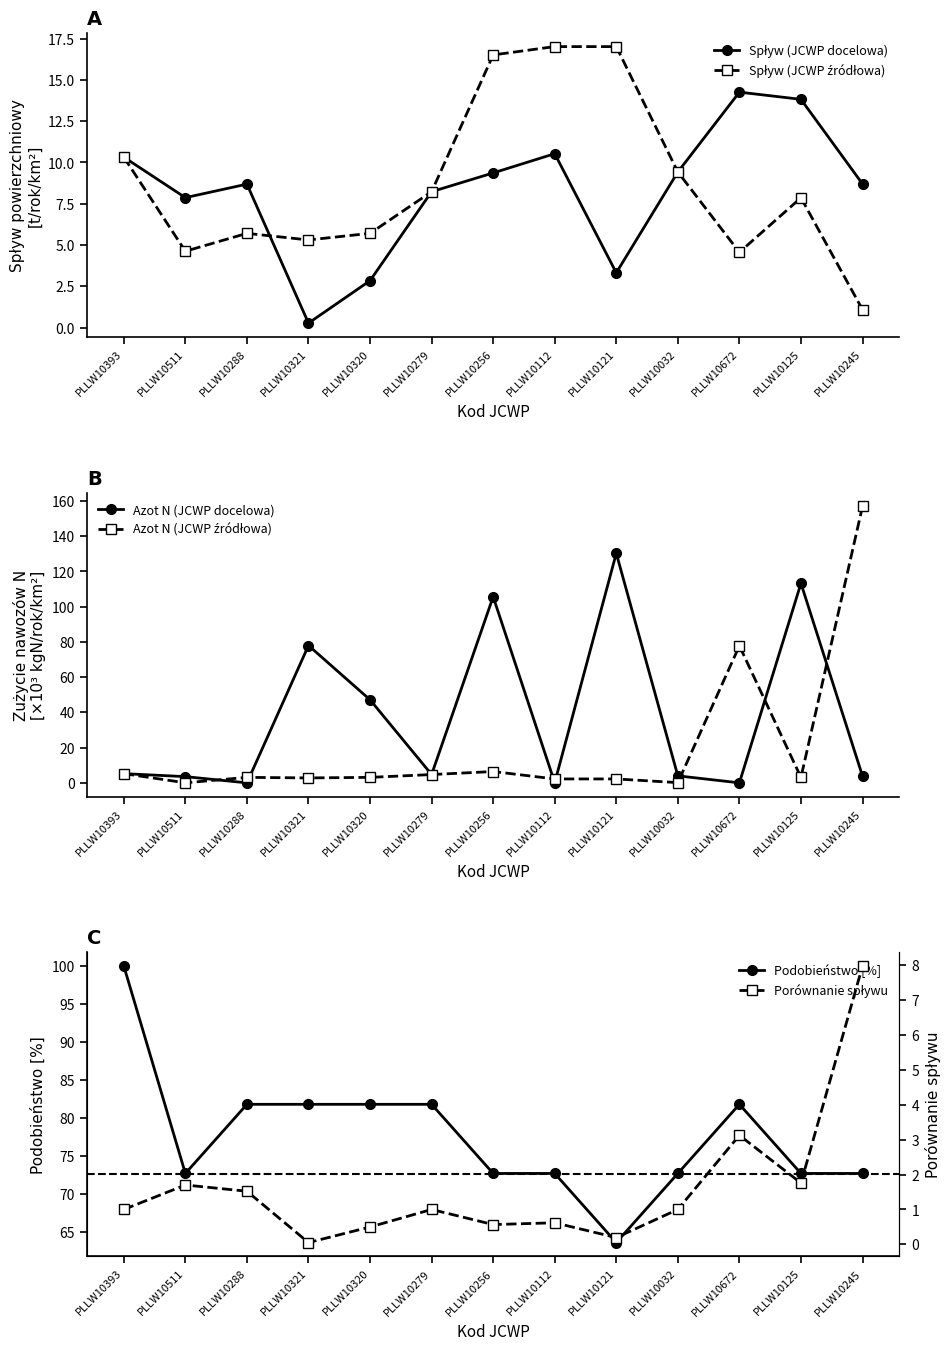

Count the number of categories in the chart.

13